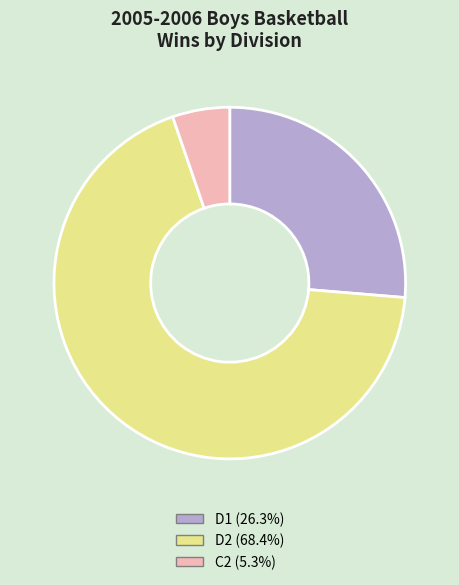

Do D2 and C2 together represent more than half of the pie?

Yes